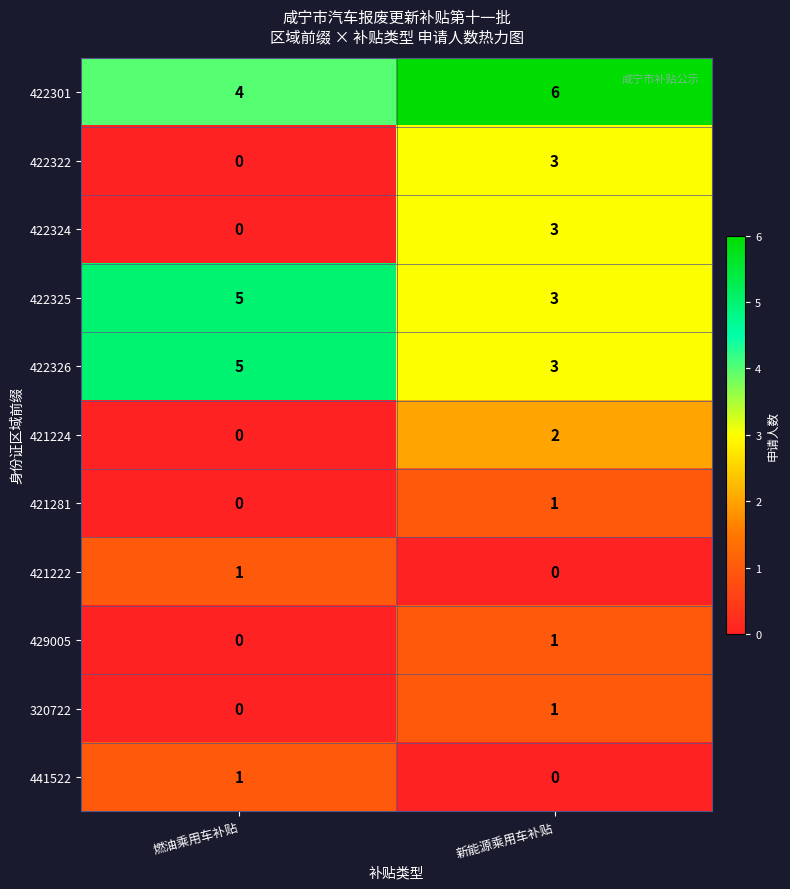

Reading left to right, extract all data points from this chart.

422301: 燃油乘用车补贴=4	新能源乘用车补贴=6
422322: 燃油乘用车补贴=0	新能源乘用车补贴=3
422324: 燃油乘用车补贴=0	新能源乘用车补贴=3
422325: 燃油乘用车补贴=5	新能源乘用车补贴=3
422326: 燃油乘用车补贴=5	新能源乘用车补贴=3
421224: 燃油乘用车补贴=0	新能源乘用车补贴=2
421281: 燃油乘用车补贴=0	新能源乘用车补贴=1
421222: 燃油乘用车补贴=1	新能源乘用车补贴=0
429005: 燃油乘用车补贴=0	新能源乘用车补贴=1
320722: 燃油乘用车补贴=0	新能源乘用车补贴=1
441522: 燃油乘用车补贴=1	新能源乘用车补贴=0